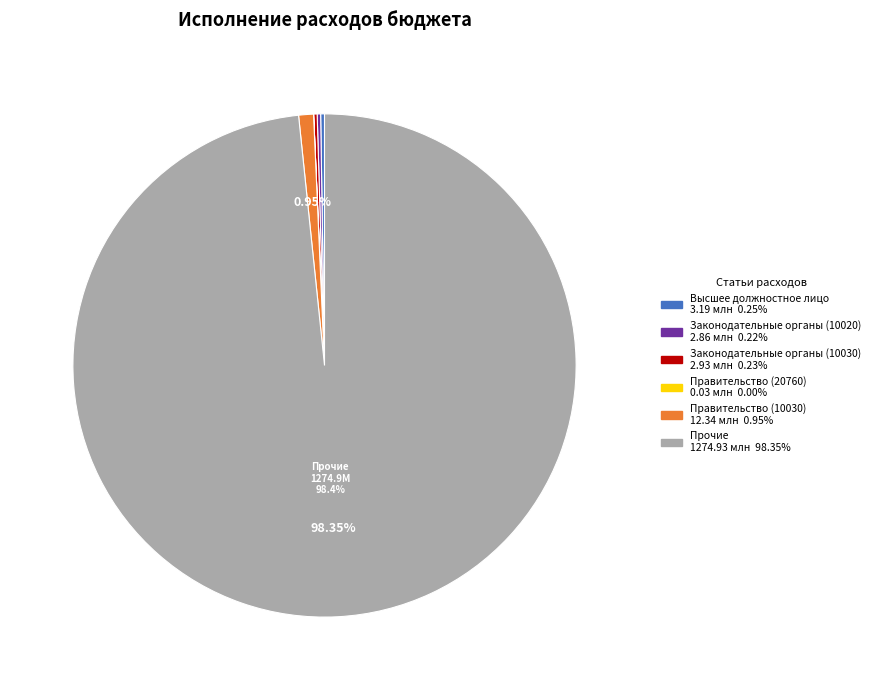

Does any single category account for the majority?

Yes